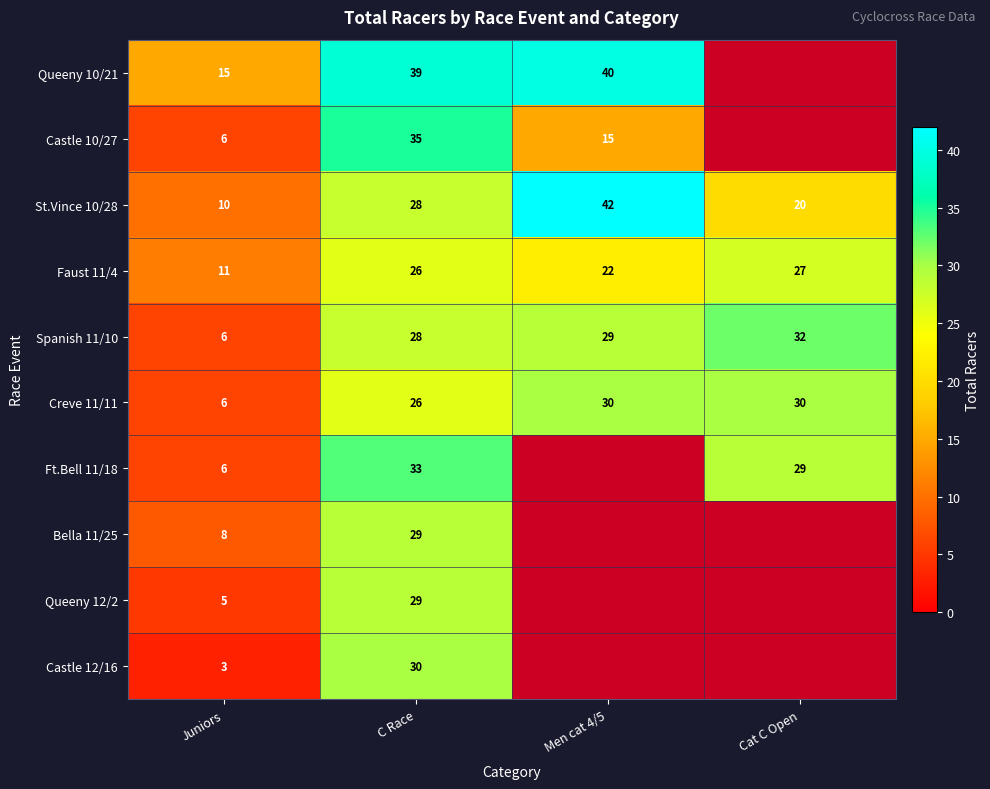

What is the approximate value of Spanish 11/10 at Cat C Open?

32